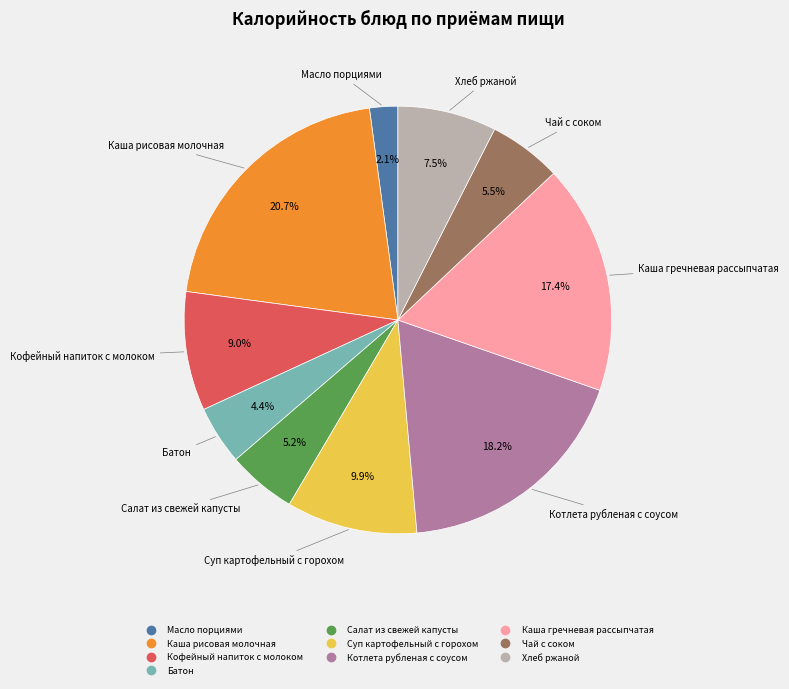

How many slices are in this pie chart?

10